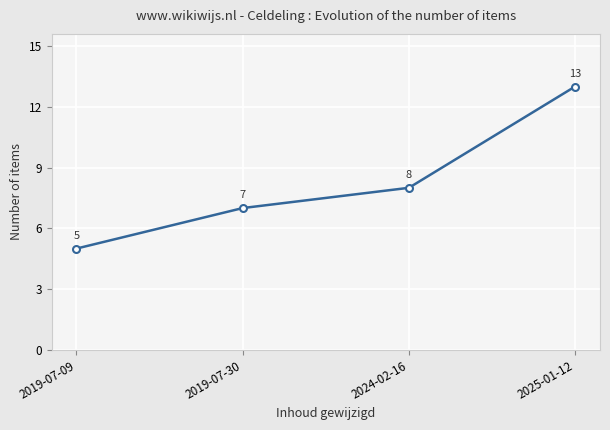

Is it true that the value at 2019-07-09 is 1?

False